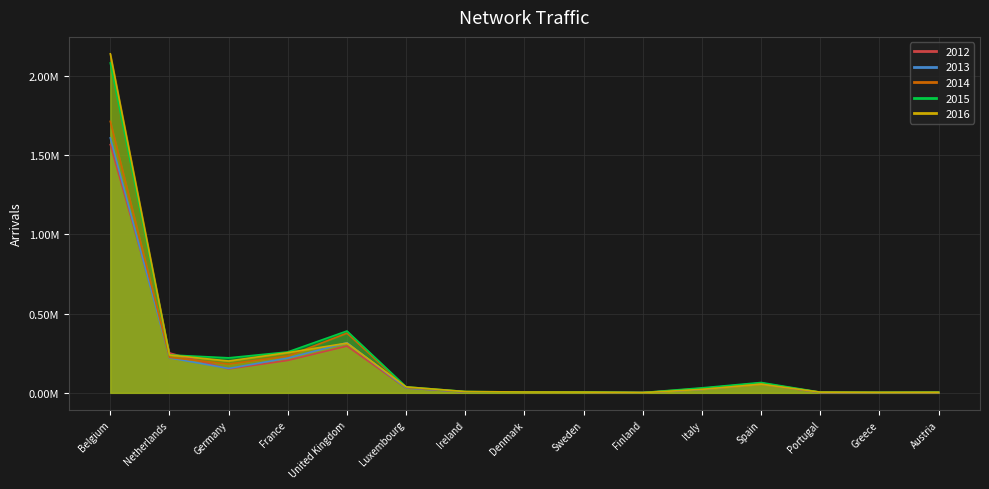

What is the sum of all 2013 values?

2651104